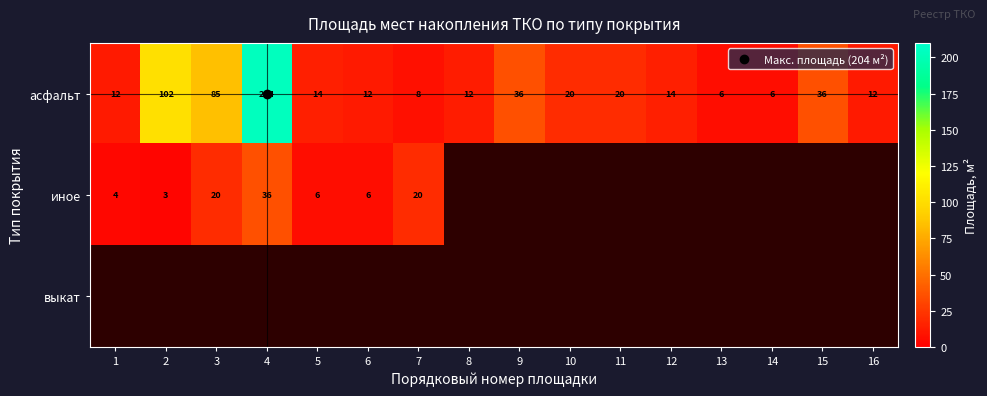

Which label corresponds to the largest value in the chart?

4